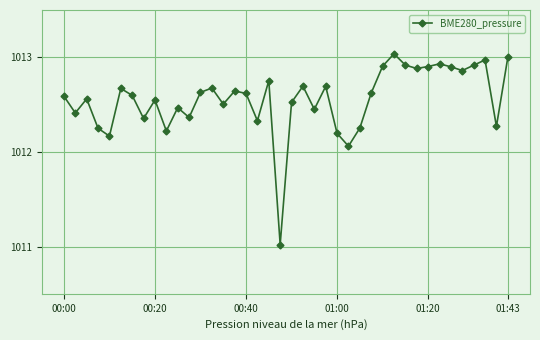

How many series are shown in this chart?

1